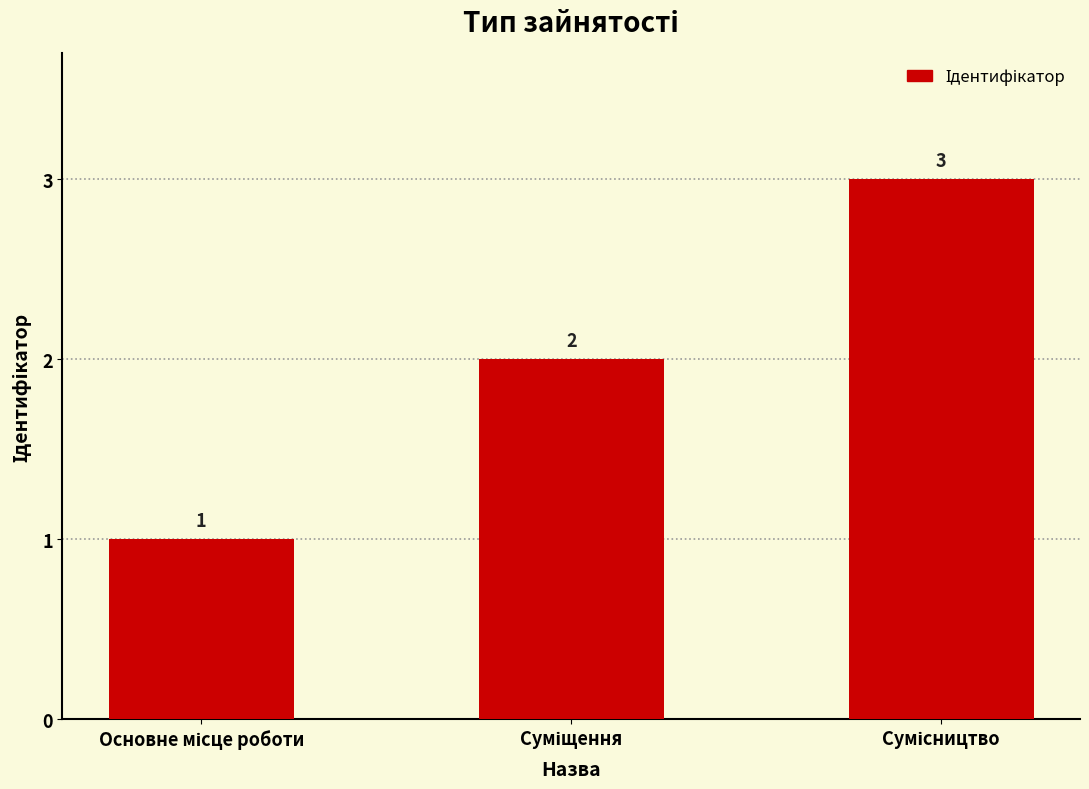

What is the sum of all values?

6